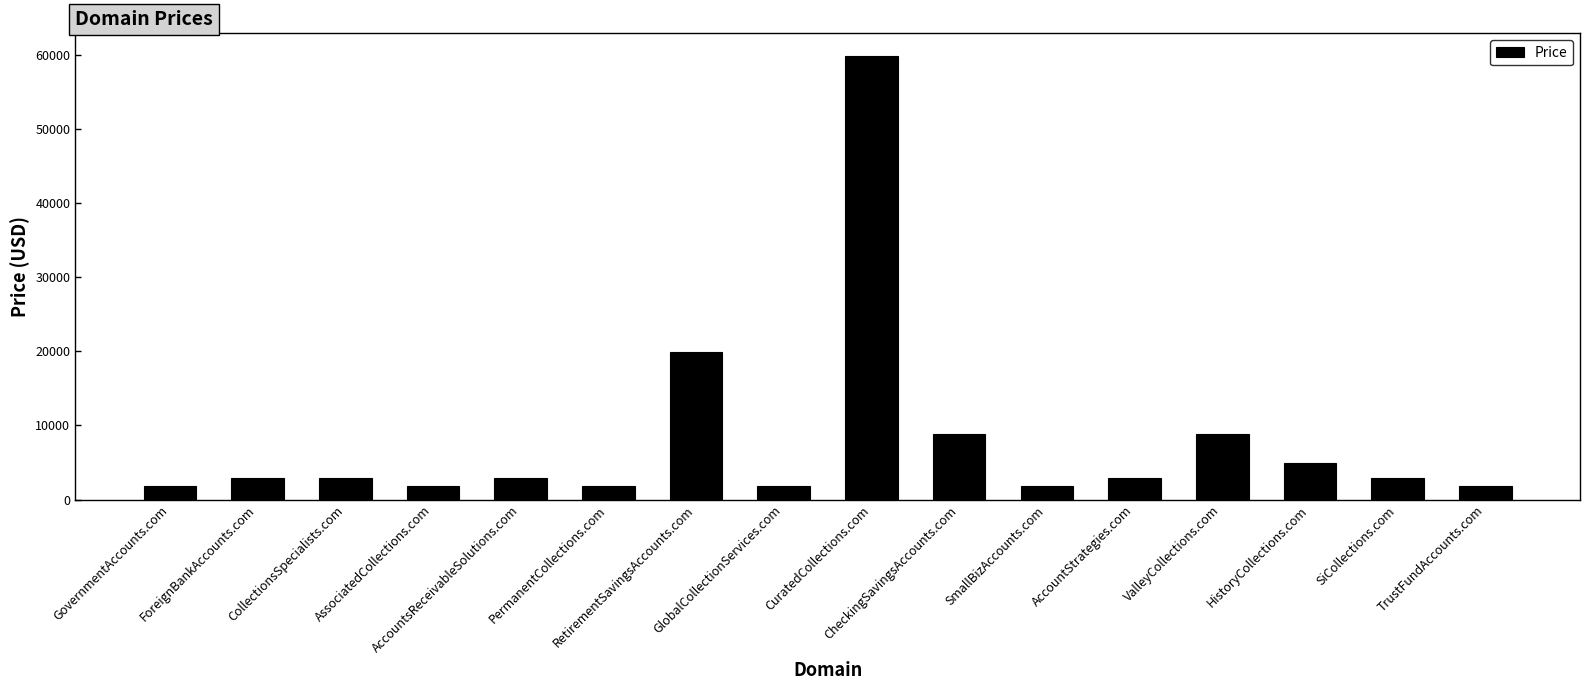

How many distinct data groups are displayed?

1